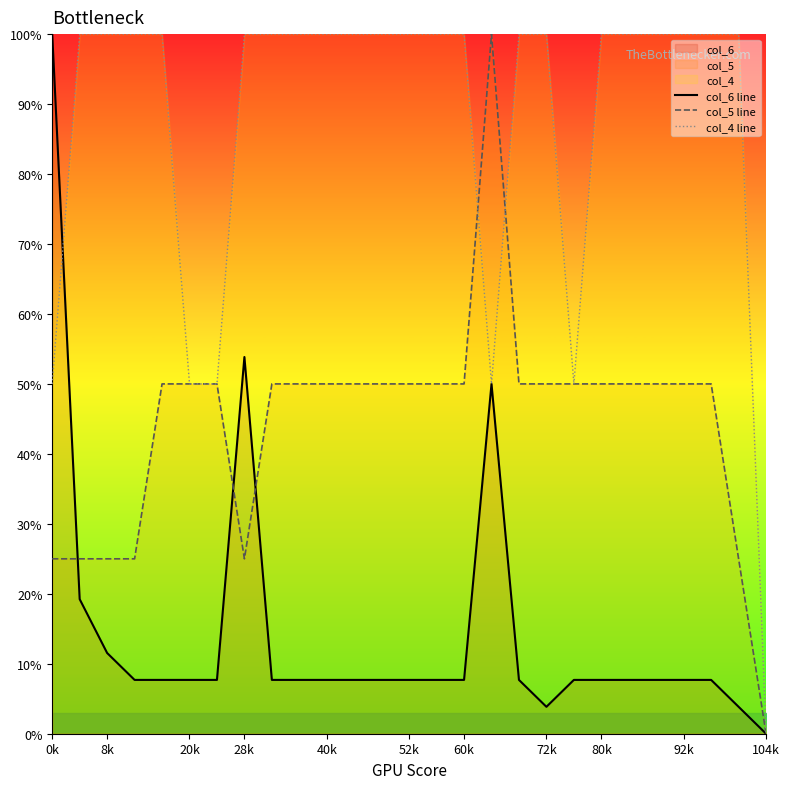

Is it true that col_5 line equals 66.4 at 21?

False